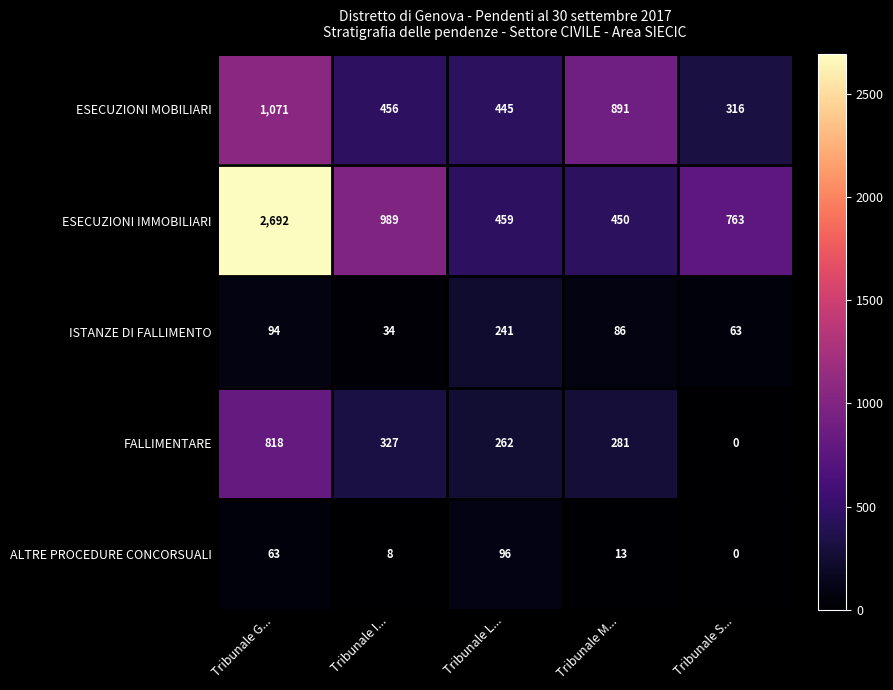

Reading left to right, what are all the values shown in this chart?

ESECUZIONI MOBILIARI: 1071	456	445	891	316
ESECUZIONI IMMOBILIARI: 2692	989	459	450	763
ISTANZE DI FALLIMENTO: 94	34	241	86	63
FALLIMENTARE: 818	327	262	281	0
ALTRE PROCEDURE CONCORSUALI: 63	8	96	13	0